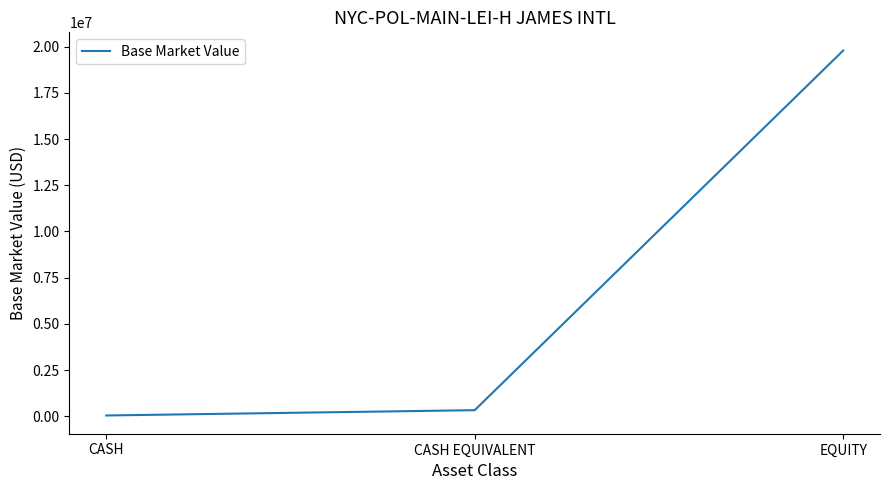

Reading left to right, what are all the values shown in this chart?

41065.3	327935.7	19787415.7